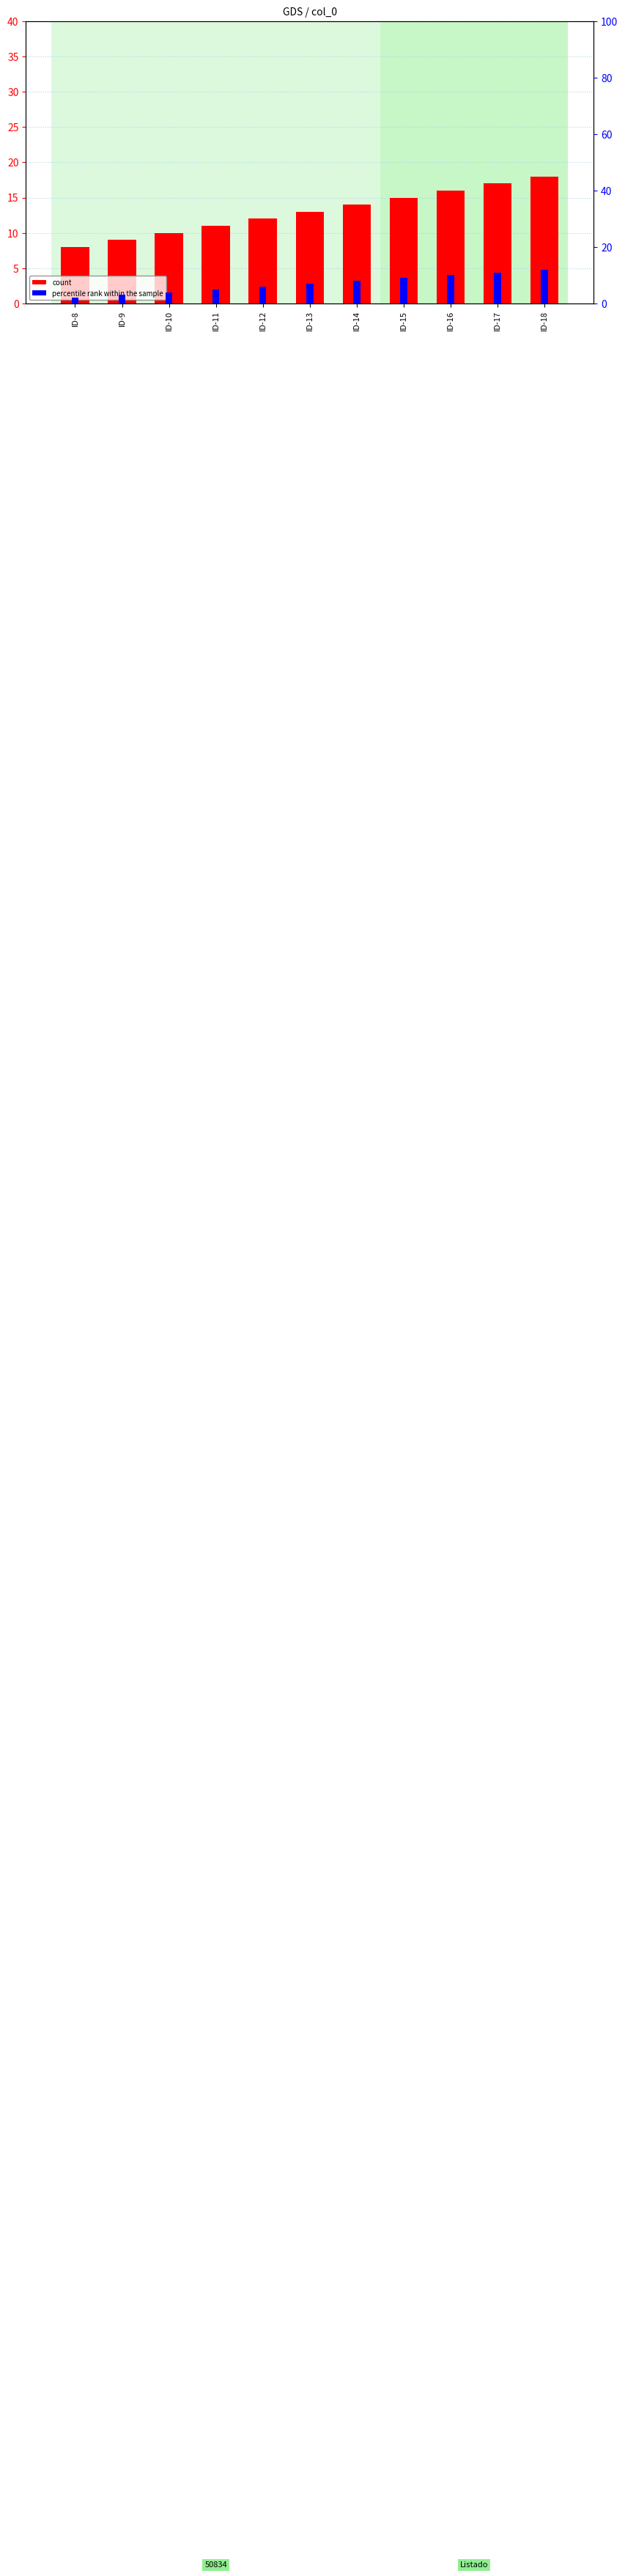

Reading left to right, list all the values displayed in this chart.

count: ID-8=8	ID-9=9	ID-10=10	ID-11=11	ID-12=12	ID-13=13	ID-14=14	ID-15=15	ID-16=16	ID-17=17	ID-18=18
percentile rank within the sample: ID-8=2	ID-9=3	ID-10=4	ID-11=5	ID-12=6	ID-13=7	ID-14=8	ID-15=9	ID-16=10	ID-17=11	ID-18=12